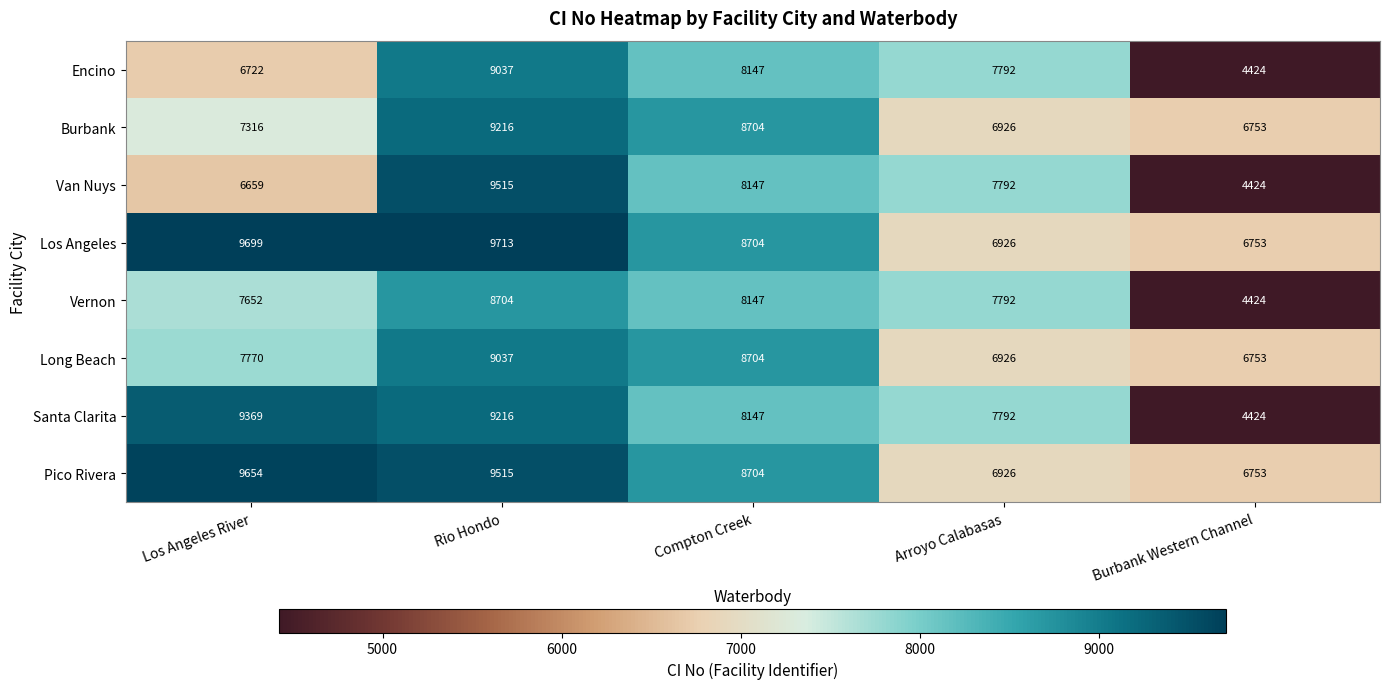

At which label is Van Nuys closest to 6969?

Los Angeles River